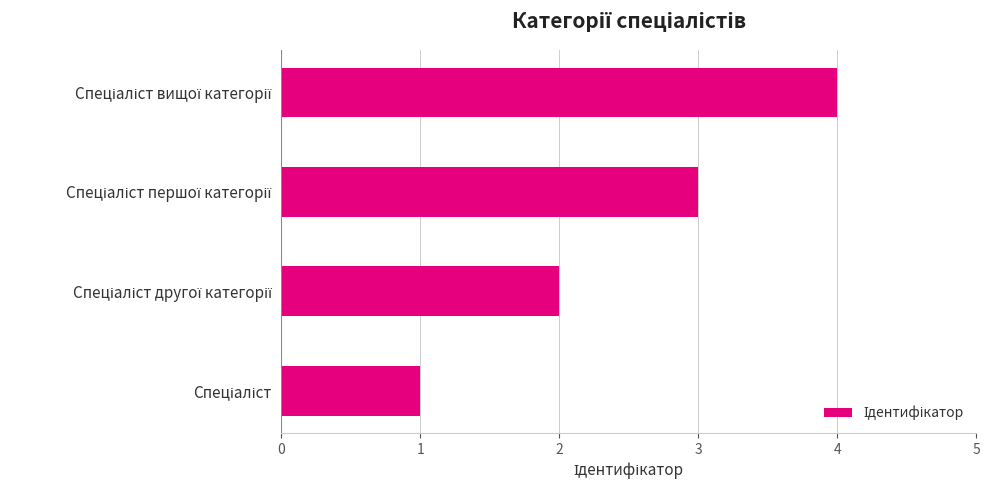

What is the difference between the maximum and minimum values?

3